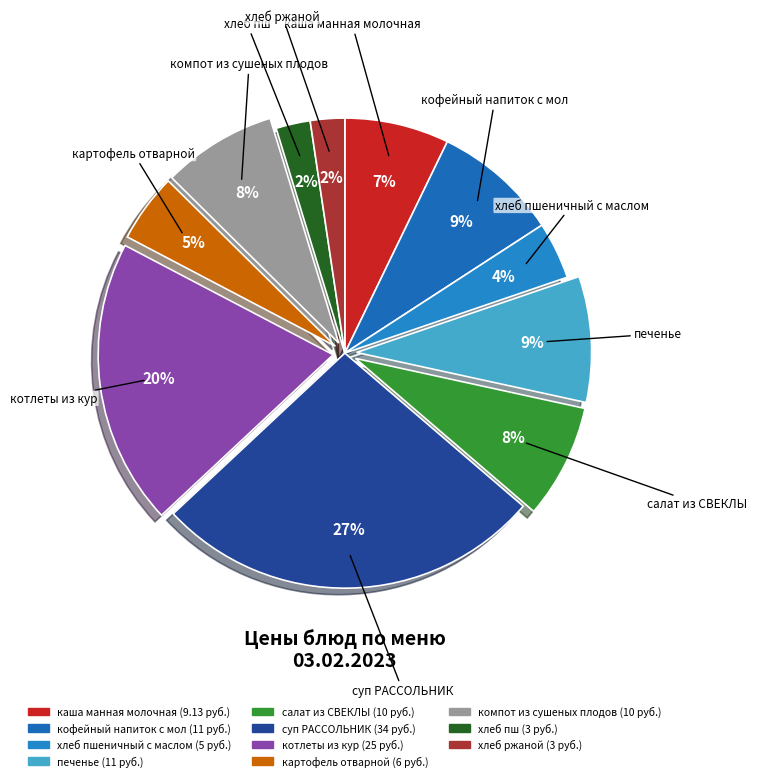

Does any single category account for the majority?

No